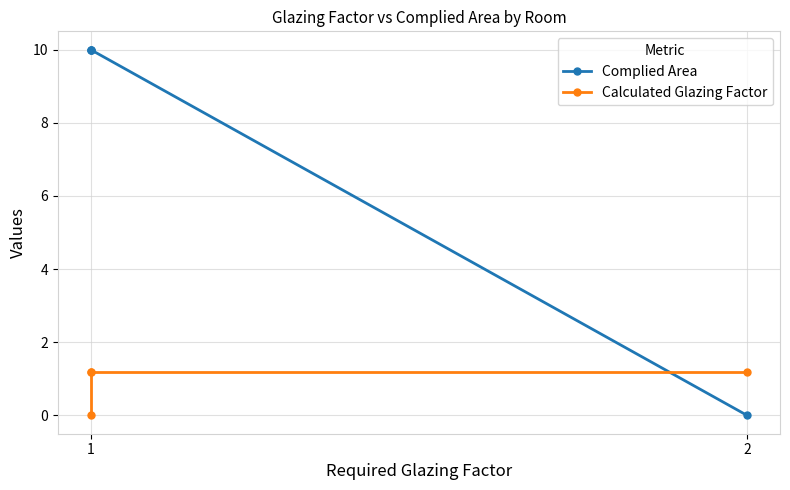

The value of Complied Area at 1 is 10.0. True or false?

True